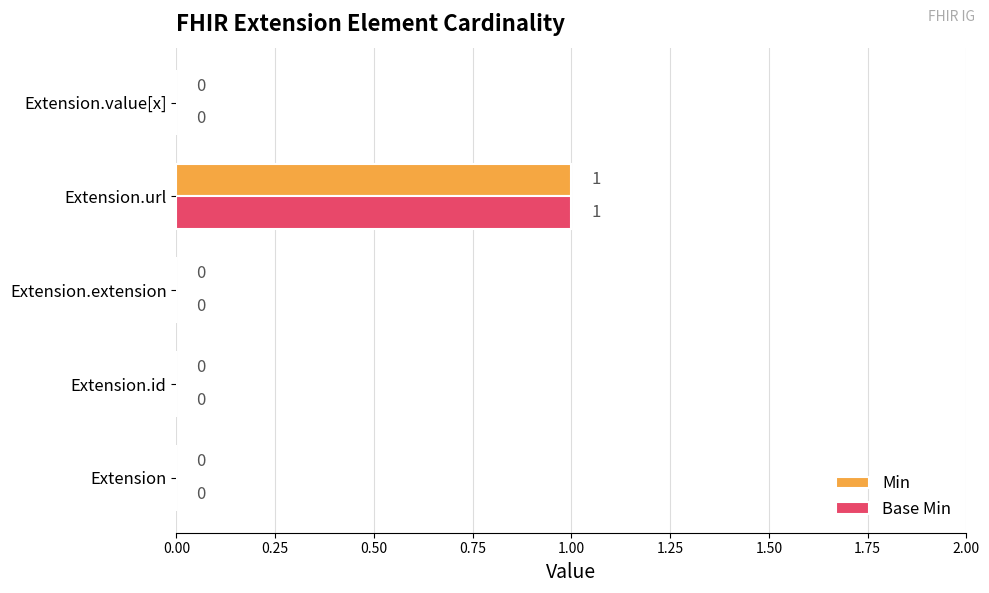

The value of Min at Extension.id is 0. True or false?

True